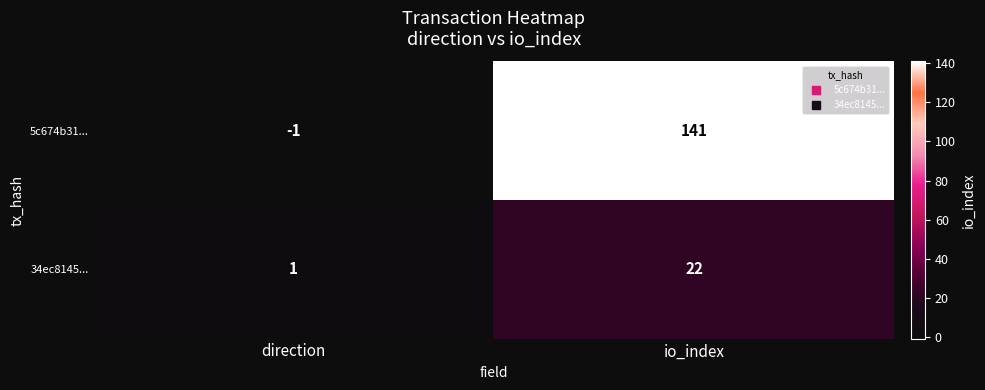

How many categories are shown in the chart?

2